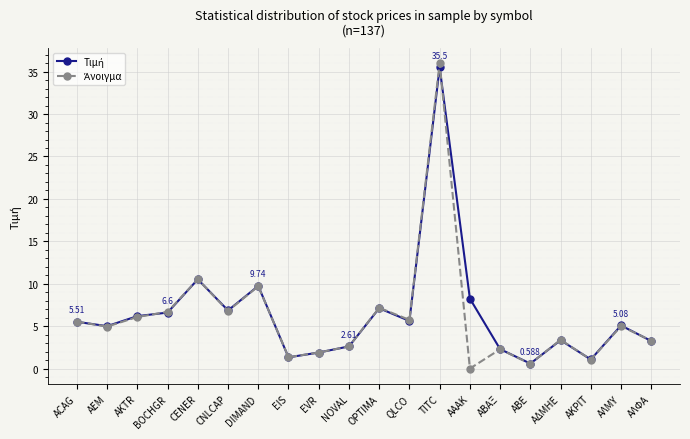

What is the label of the 6th point from the right?

ΑΒΑΞ